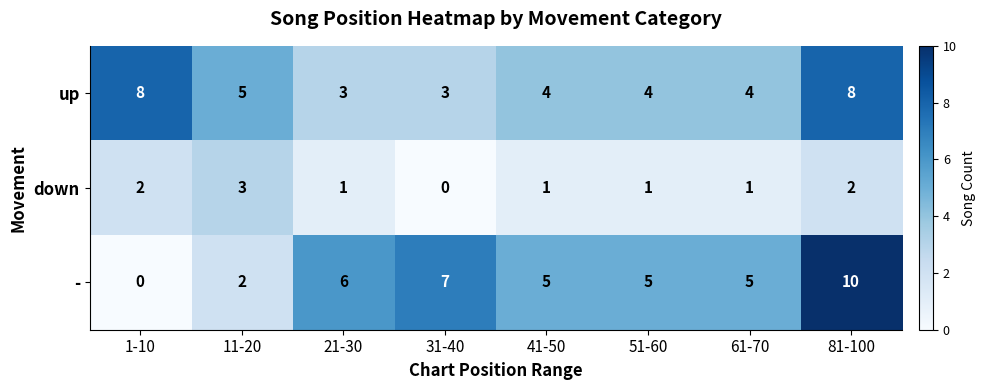

Which series has the largest total across all categories?

-